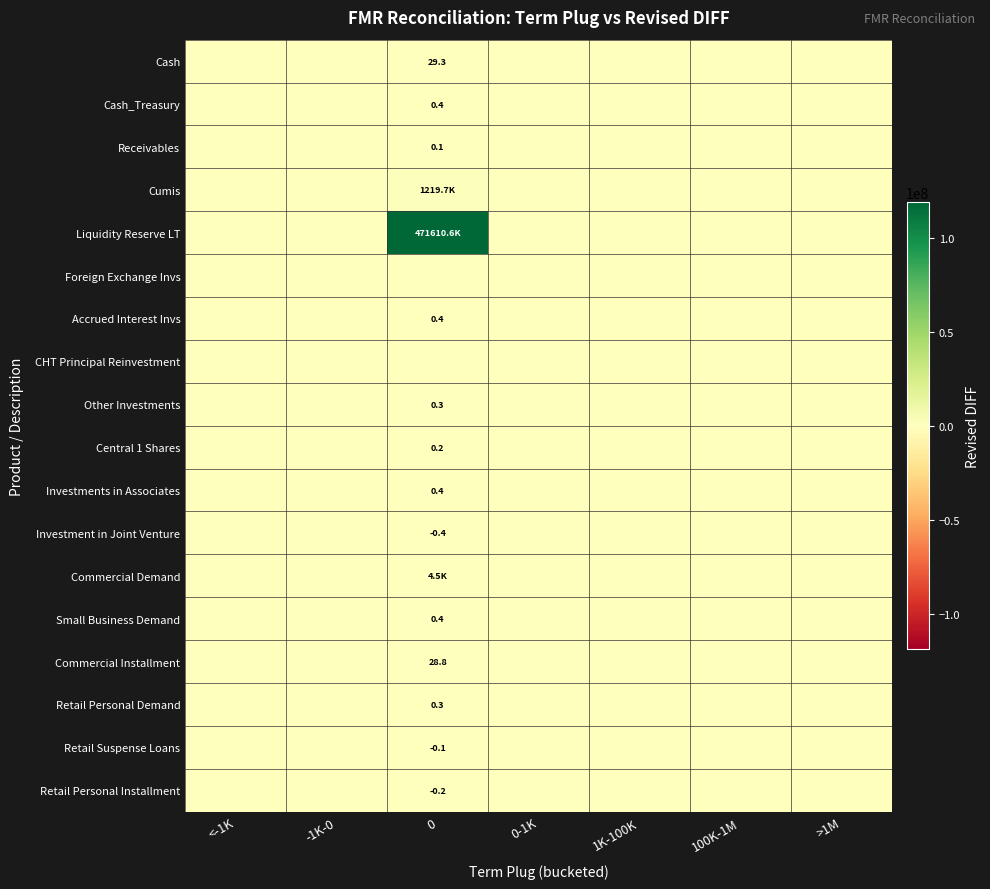

True or false: Liquidity Reserve LT has a value of 0.0 at 0-1K.

True